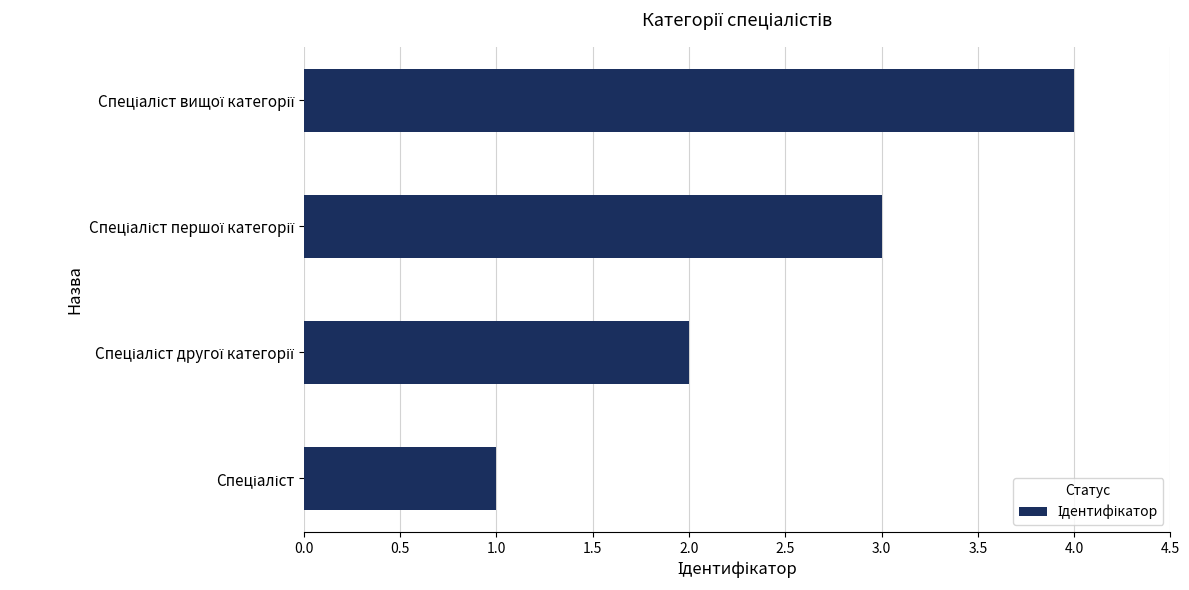

What is the sum of all values?

10